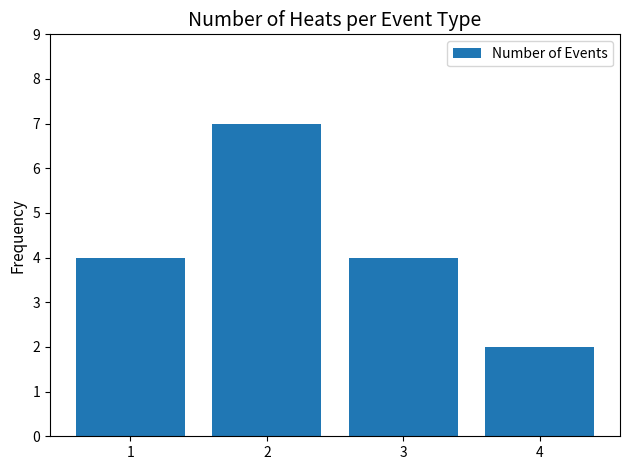

What is the change in value from 1 to 4?

-2